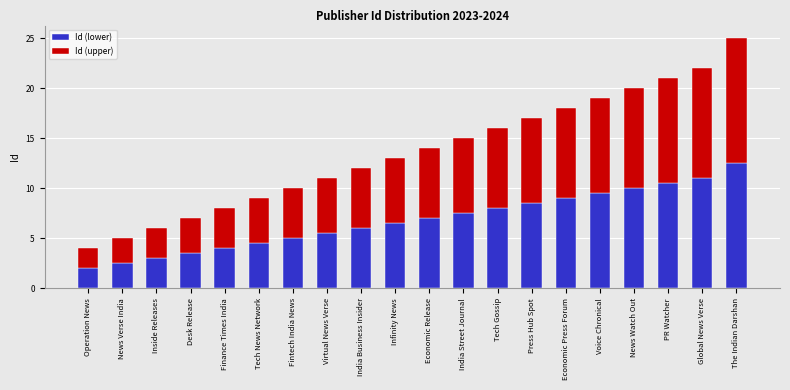

True or false: Id (lower) has a value of 13.9 at Tech Gossip.

False